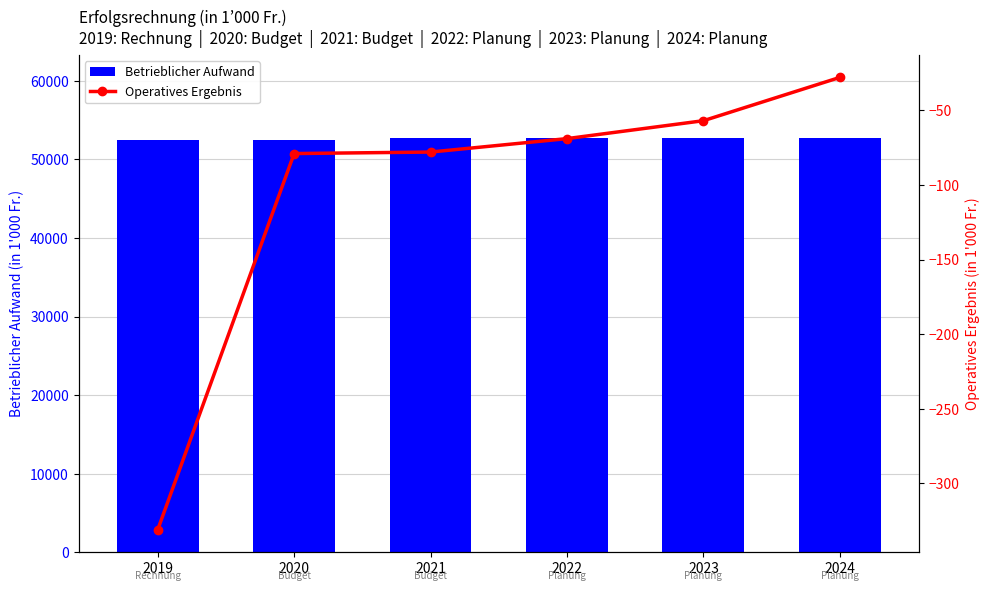

Which series has the largest total across all categories?

Betrieblicher Aufwand